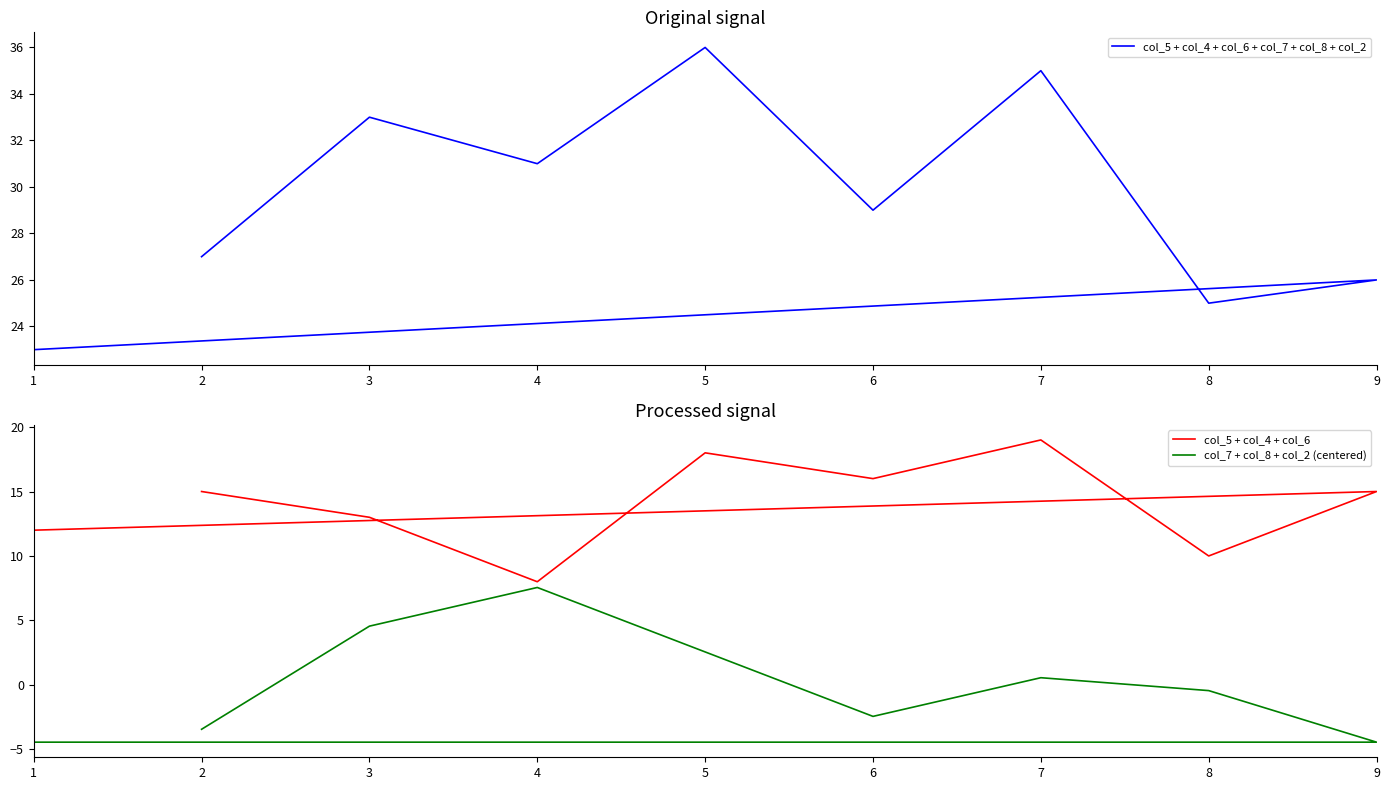

True or false: col_5 + col_4 + col_6 and col_7 + col_8 + col_2 (centered) cross at least once.

False